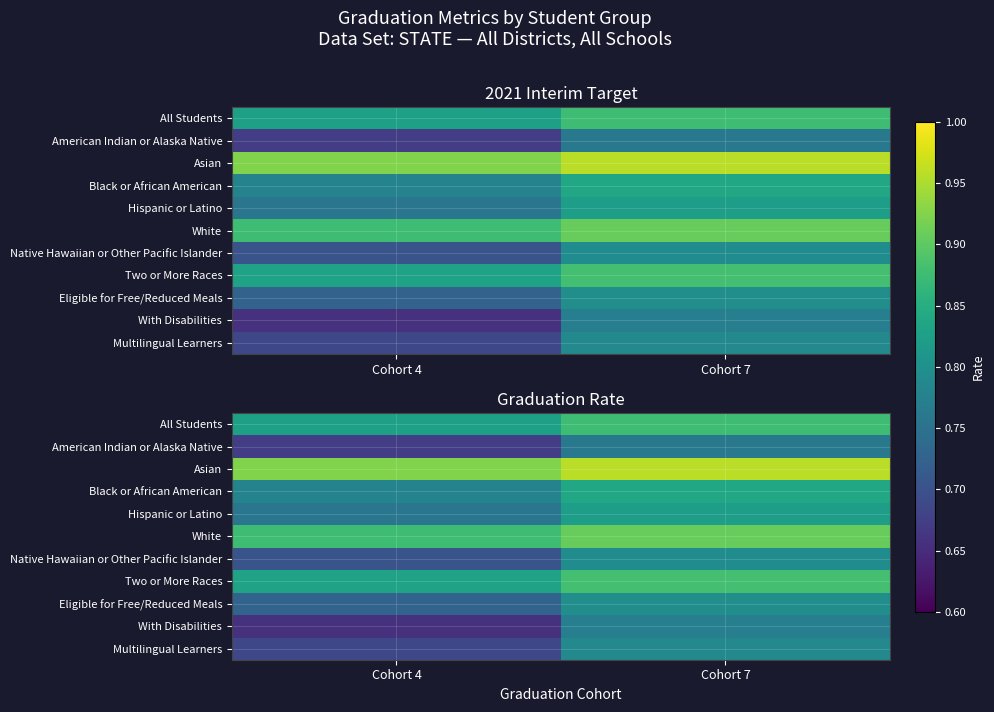

Which series has the largest range (max minus min)?

With Disabilities